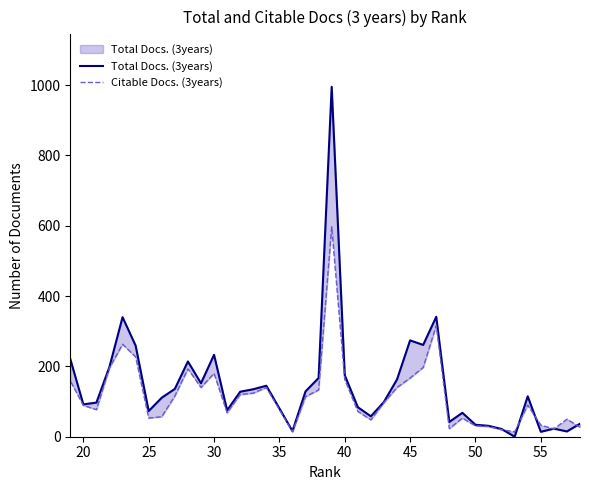

Which series has the largest total across all categories?

Total Docs. (3years)